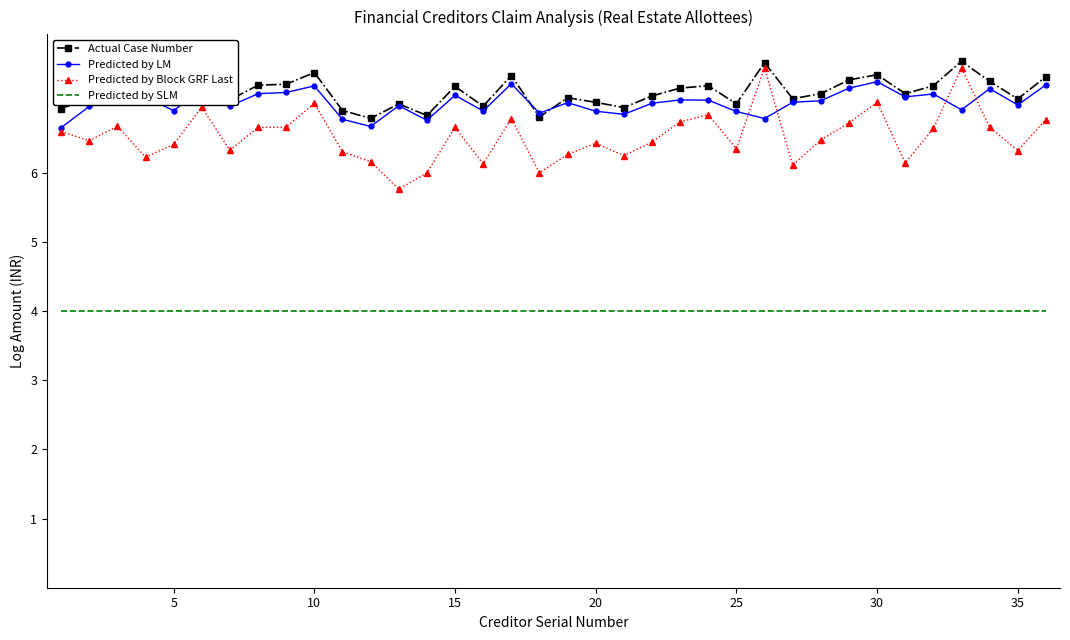

What is the minimum value for Predicted by Block GRF Last?

5.8